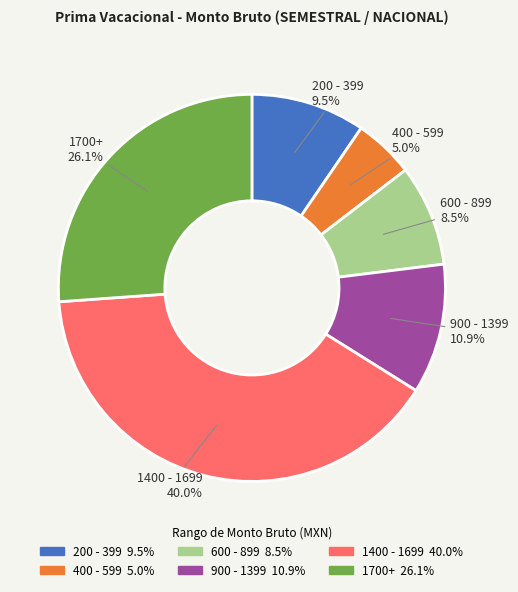

Is there a majority slice in this chart?

No